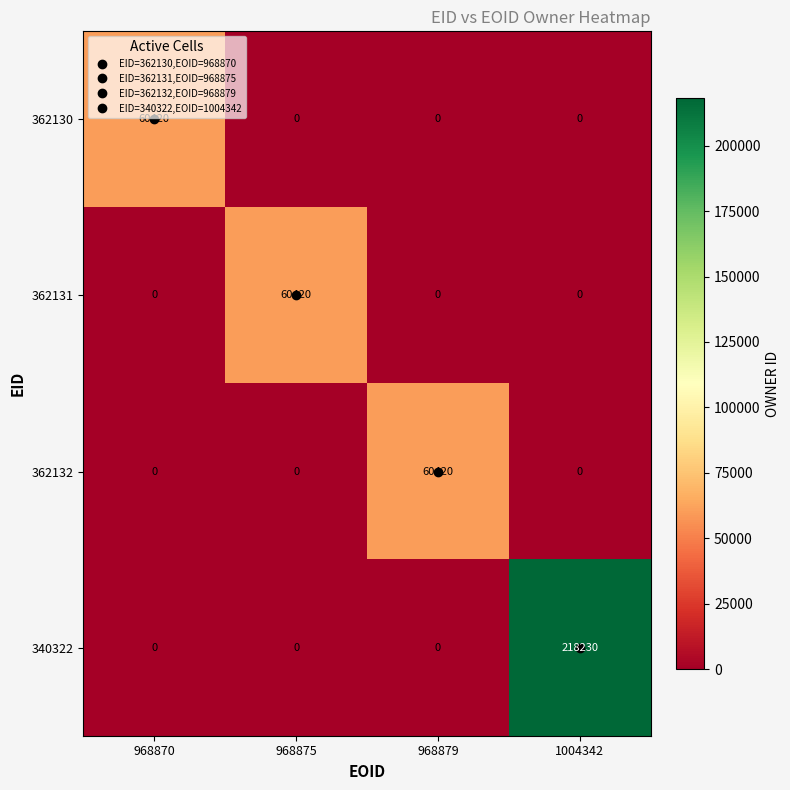

What is the sum of all 340322 values?

218230